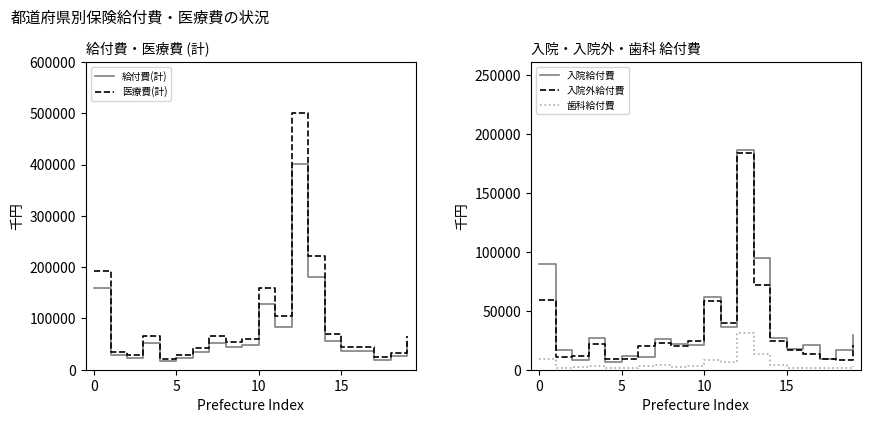

In 歯科給付費, how many points are lower than both neighbors (excluding endpoints)?

6